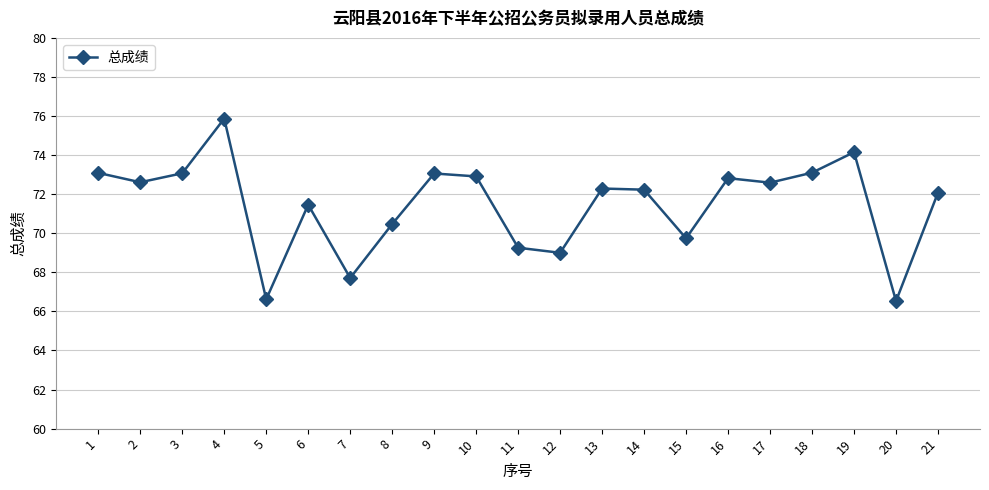

Is this an area chart (filled region under the line)?

No